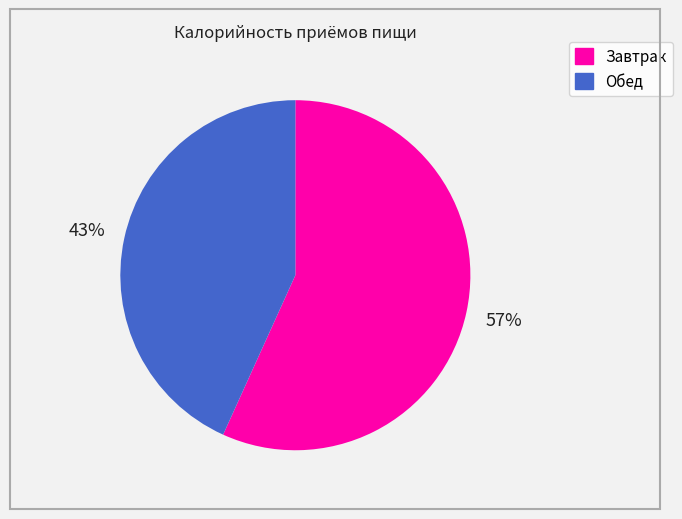

What is the largest slice in the pie chart?

Завтрак